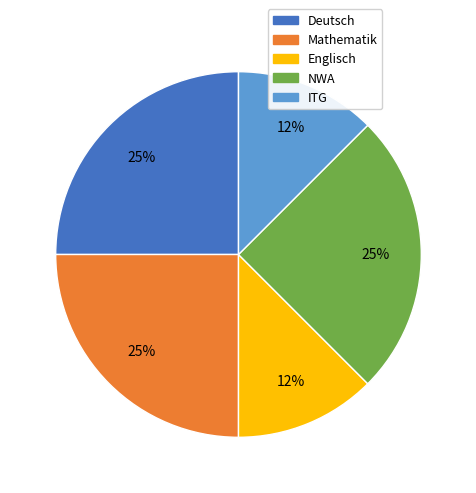

Is there any slice that represents more than half of the pie?

No